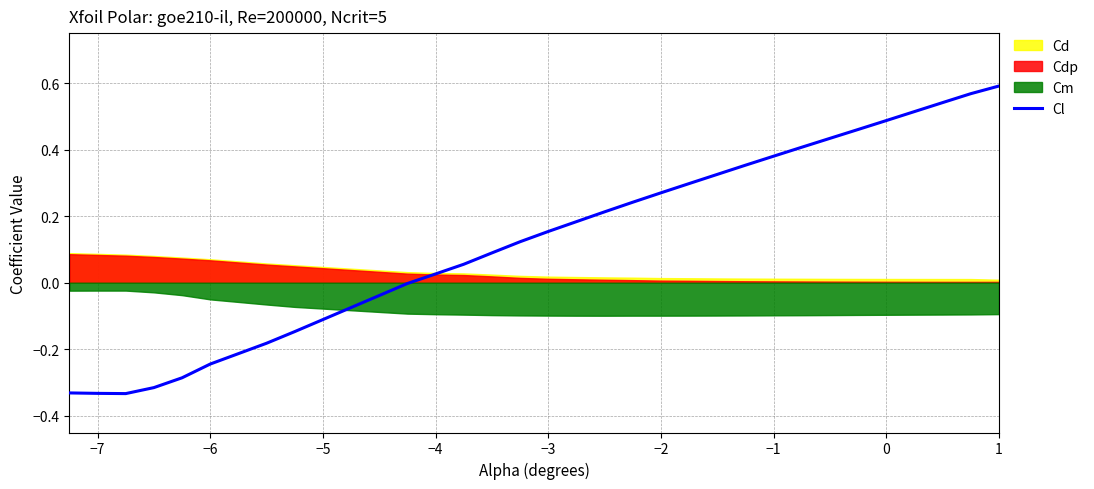

The Cl series shows -0.1 at −6. True or false?

False